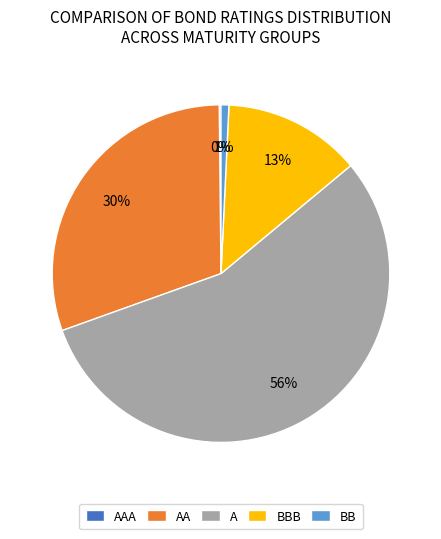

The AA slice represents 21% of the pie. True or false?

False